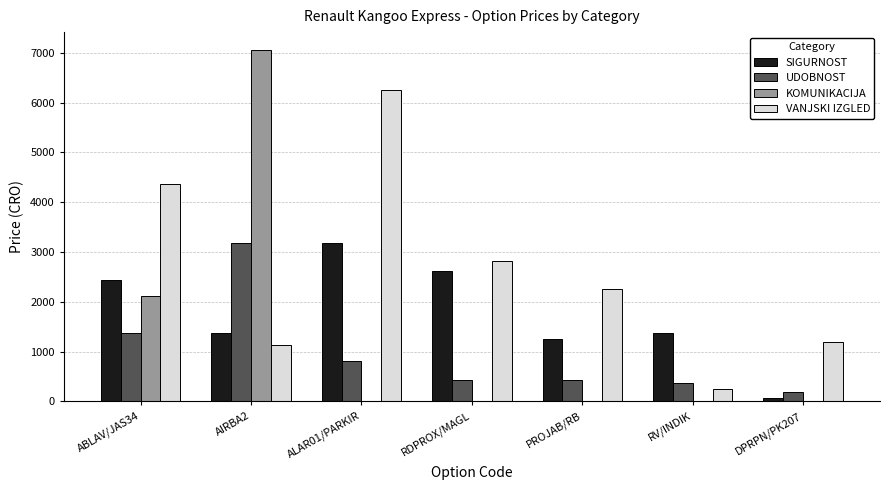

What is the sum of the SIGURNOST values at AIRBA2 and ABLAV/JAS34?

3812.5